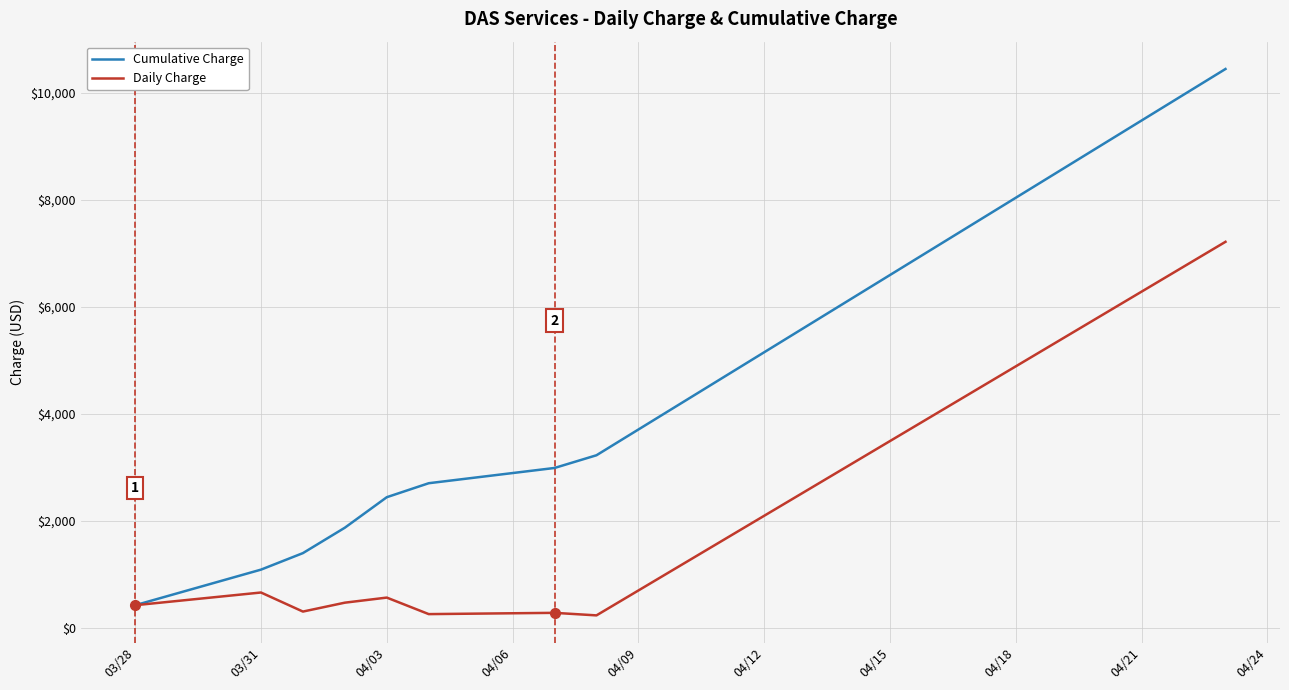

List the series in order of their overall mean, highest first.

Cumulative Charge, Daily Charge